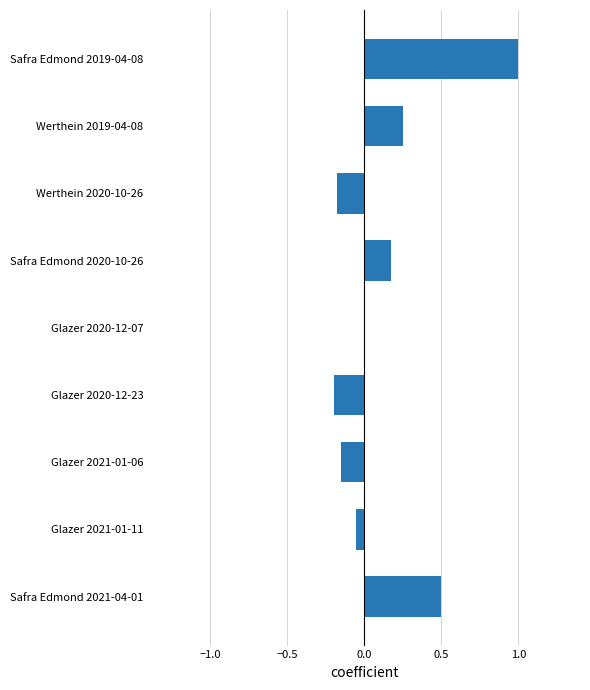

Which has a higher value, Werthein 2019-04-08 or Safra Edmond 2019-04-08?

Safra Edmond 2019-04-08